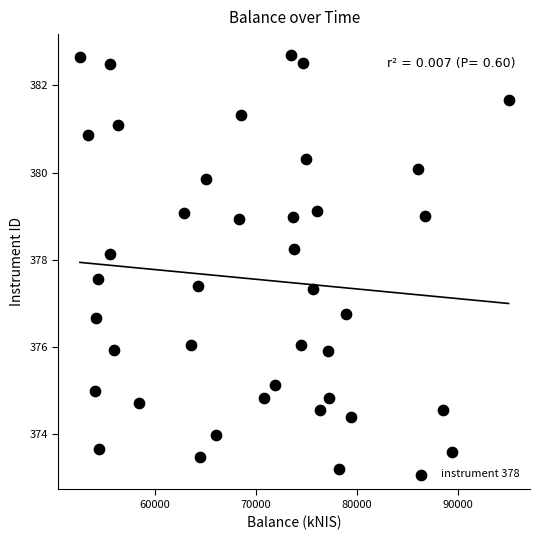

What is the range of X values (max minus min)?

42429.9